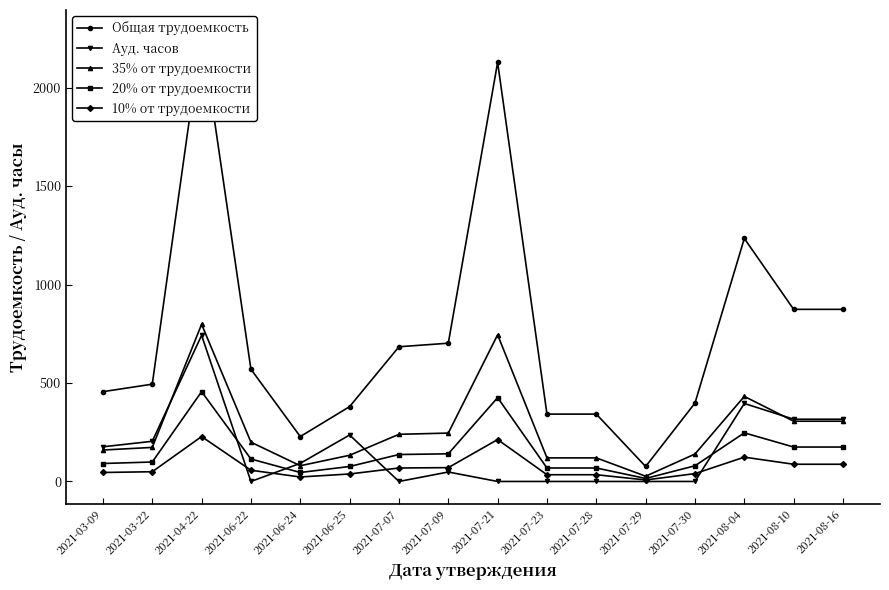

How many values in the Ауд. часов series exceed 92?

7